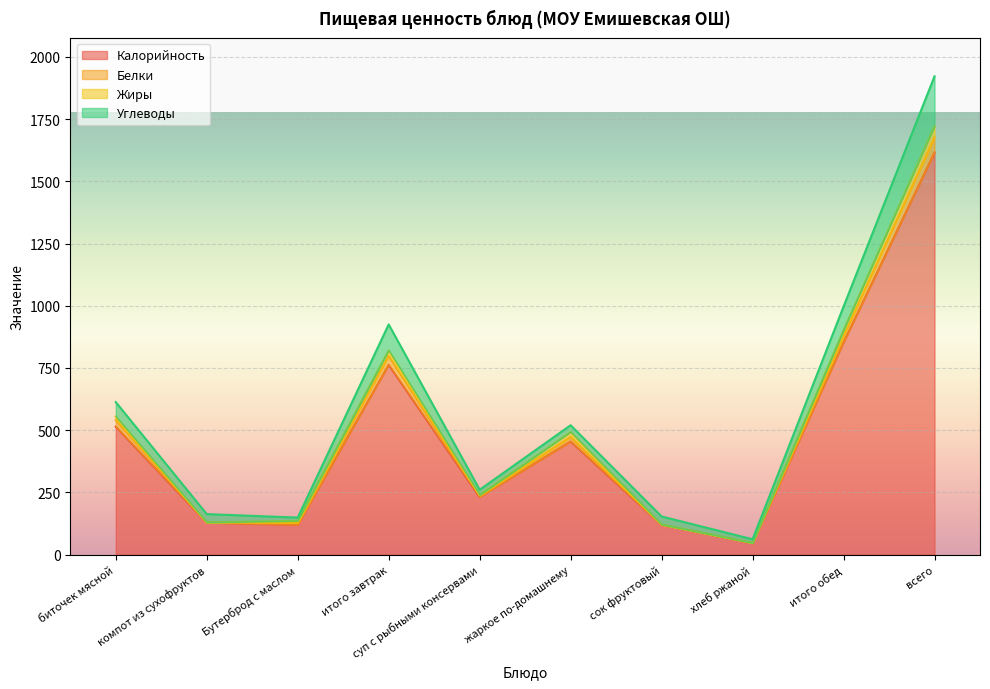

Count the number of categories in the chart.

10